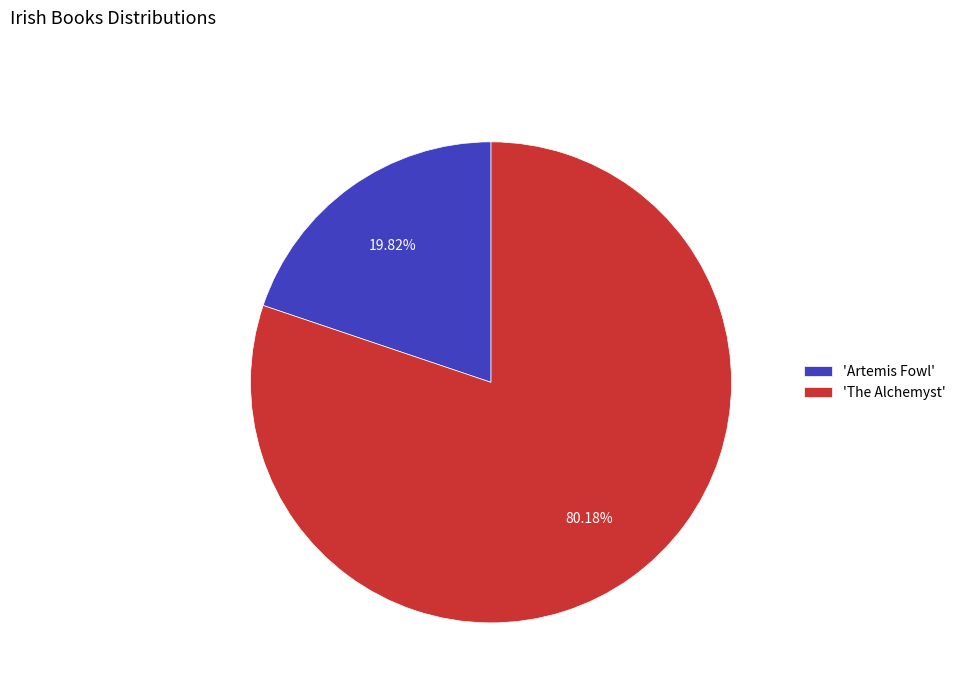

Which category has the smallest portion of the pie?

'Artemis Fowl'